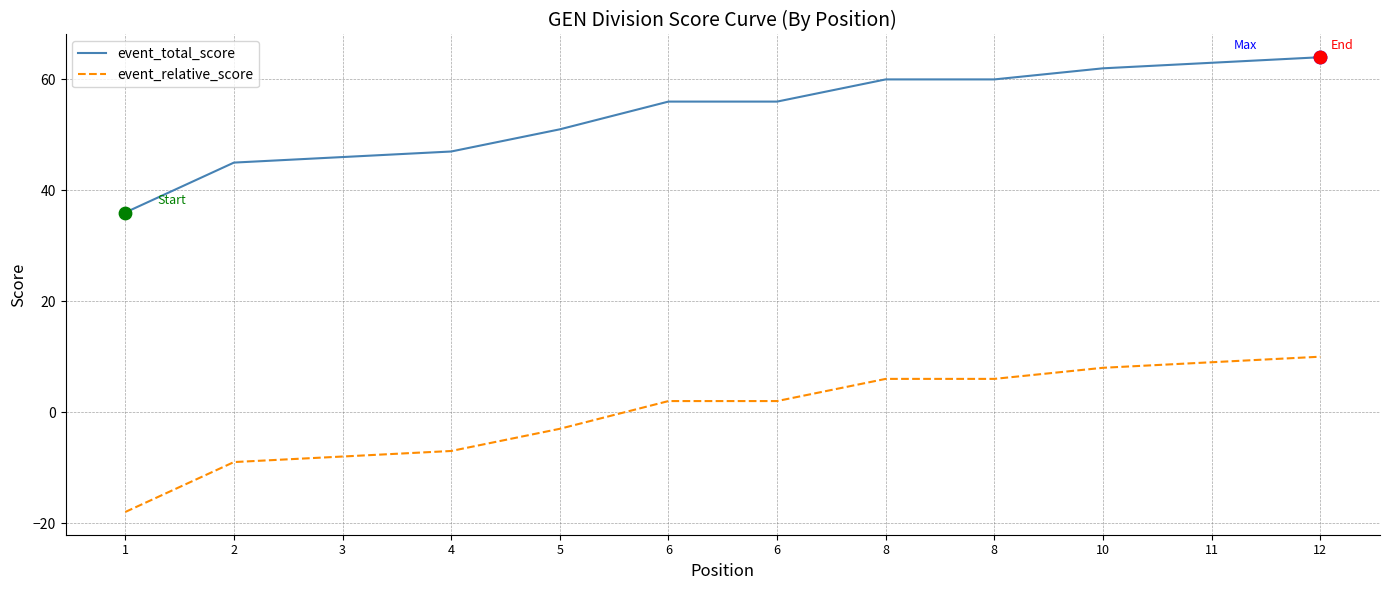

Is the value of event_total_score at 6 greater than the value of event_relative_score at 10?

Yes